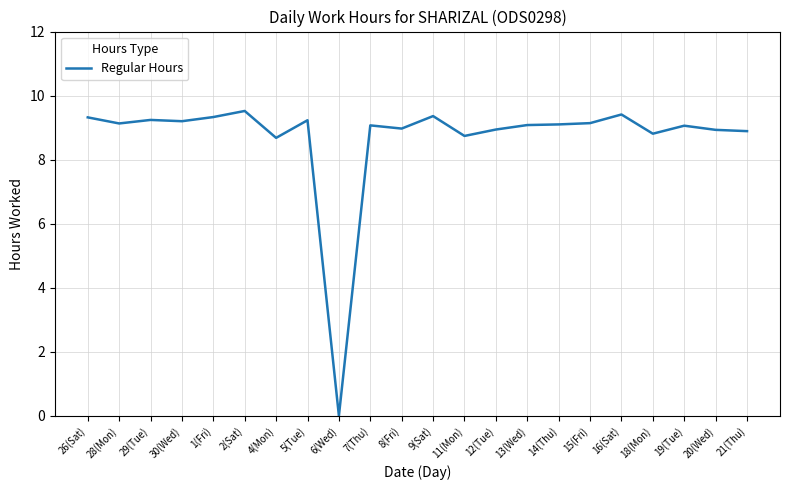

Approximately how many times larger is the value at 21(Thu) compared to 1(Fri)?

1.0